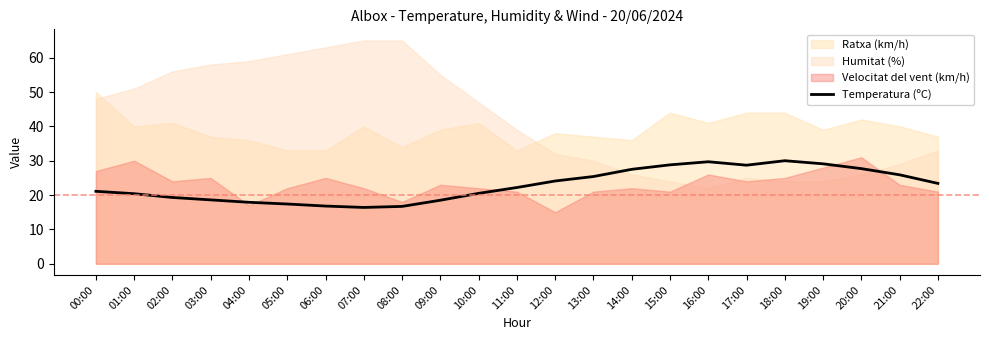

What is the change in value from 01:00 to 07:00?

-4.0